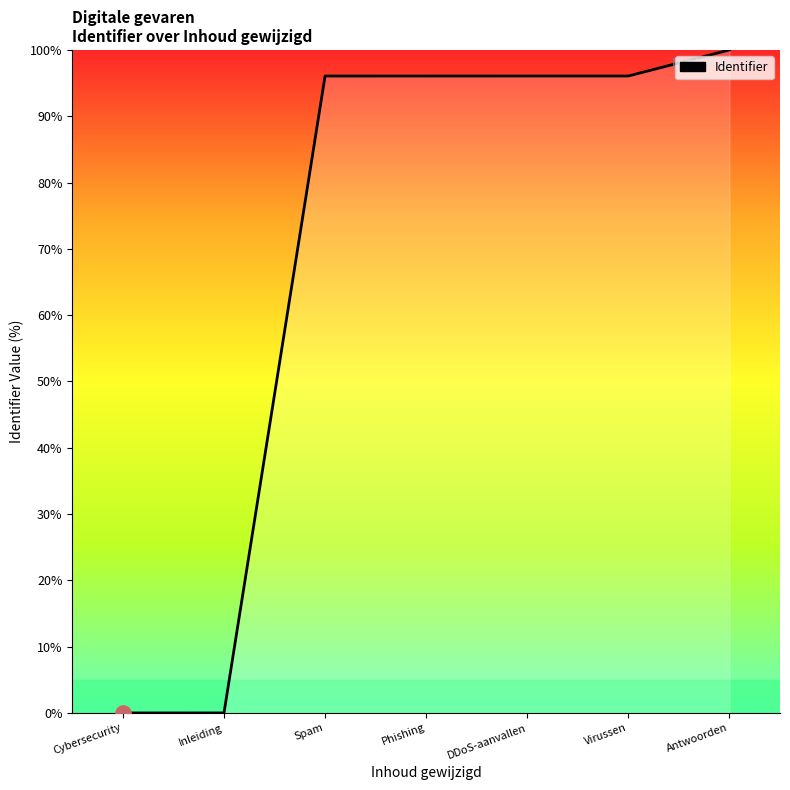

Which has a higher value, Cybersecurity or DDoS-aanvallen?

DDoS-aanvallen